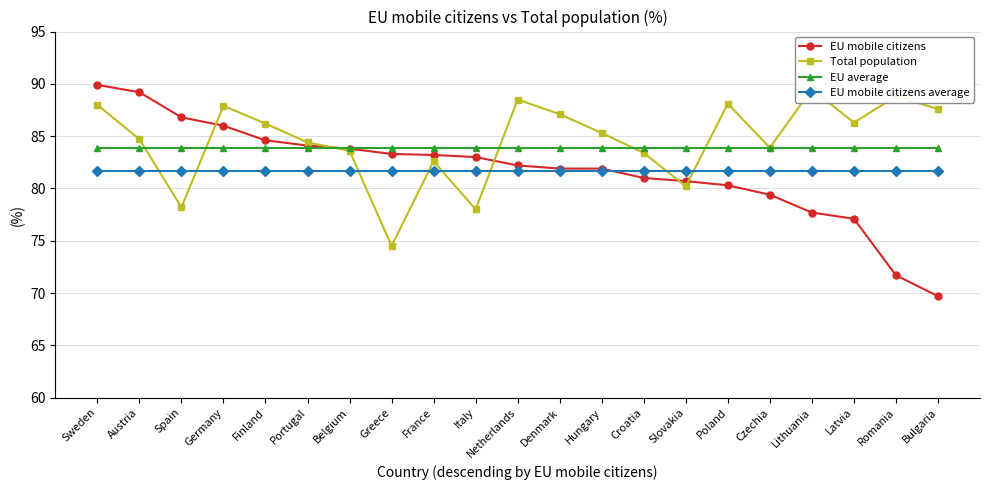

Does the chart have visible grid lines?

Yes